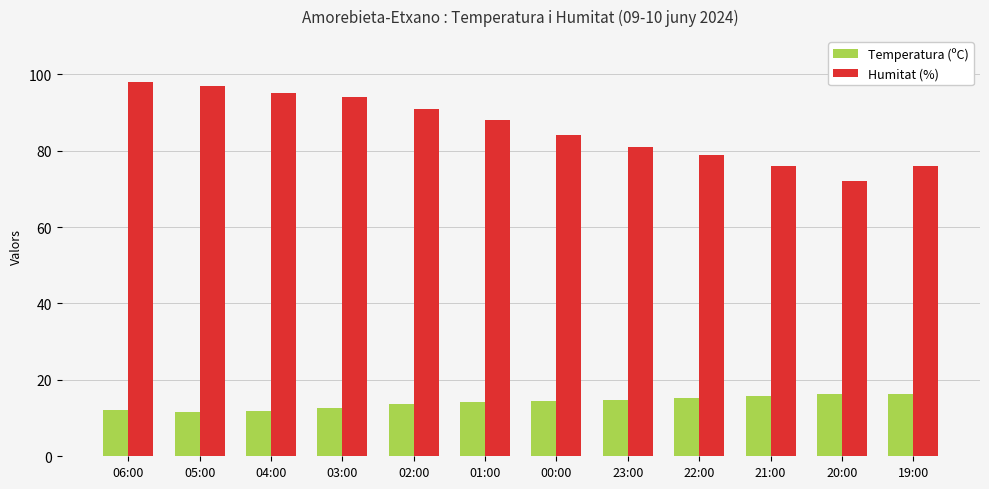

How many data points does each series have?

12